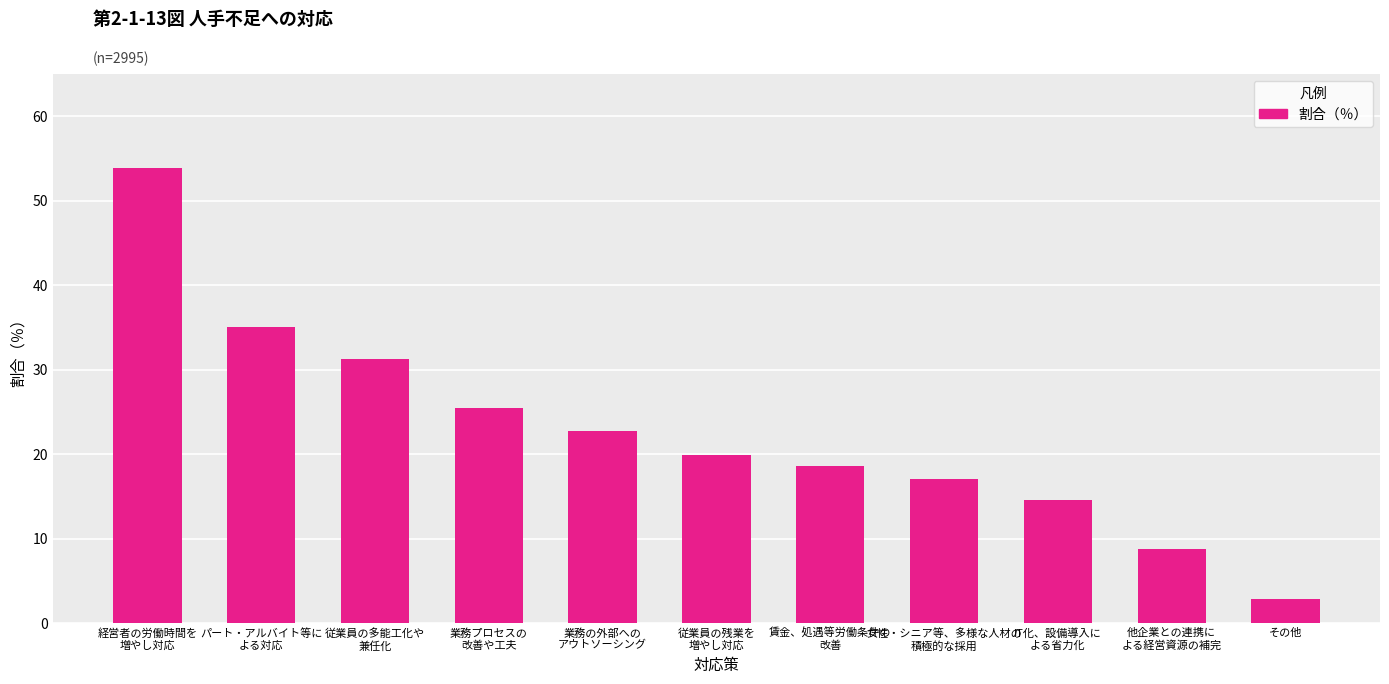

Reading left to right, transcribe all the data shown in this chart.

経営者の労働時間を
増やし対応=53.9	パート・アルバイト等に
よる対応=35.0	従業員の多能工化や
兼任化=31.2	業務プロセスの
改善や工夫=25.5	業務の外部への
アウトソーシング=22.7	従業員の残業を
増やし対応=19.9	賃金、処遇等労働条件の
改善=18.6	女性・シニア等、多様な人材の
積極的な採用=17.1	IT化、設備導入に
よる省力化=14.6	他企業との連携に
よる経営資源の補完=8.8	その他=2.9